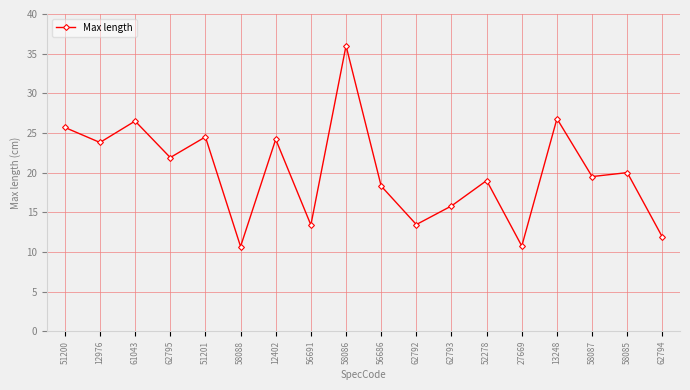

How many interior local peaks (higher than both neighbors) does the data have?

7